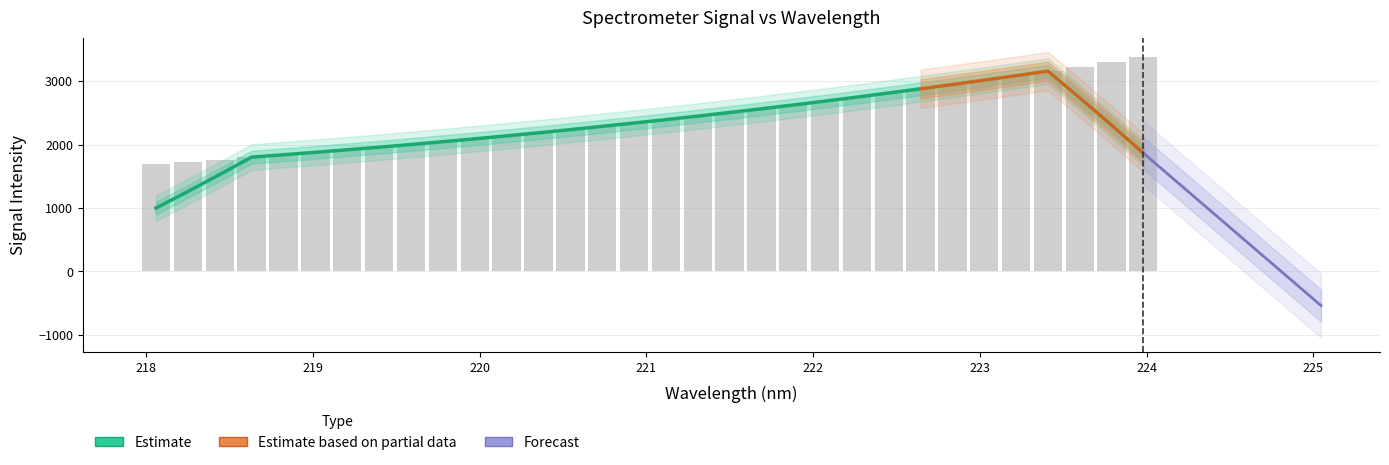

What is the sum of all values?

77572.7